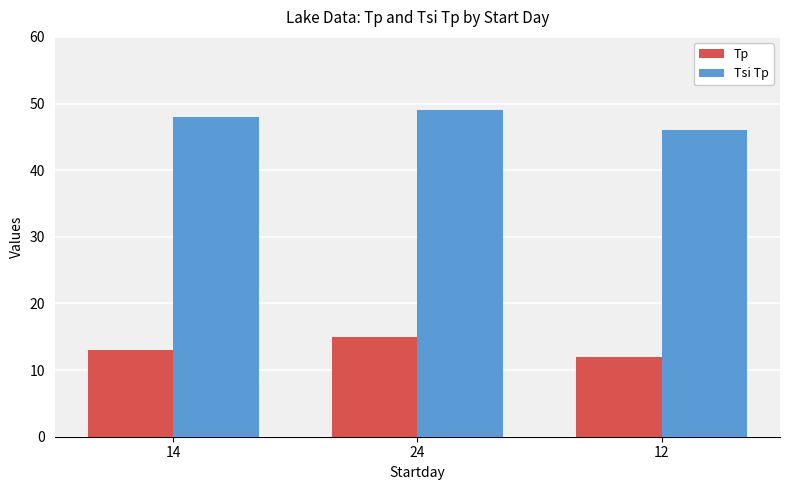

Rank the series by their average value, from lowest to highest.

Tp, Tsi Tp